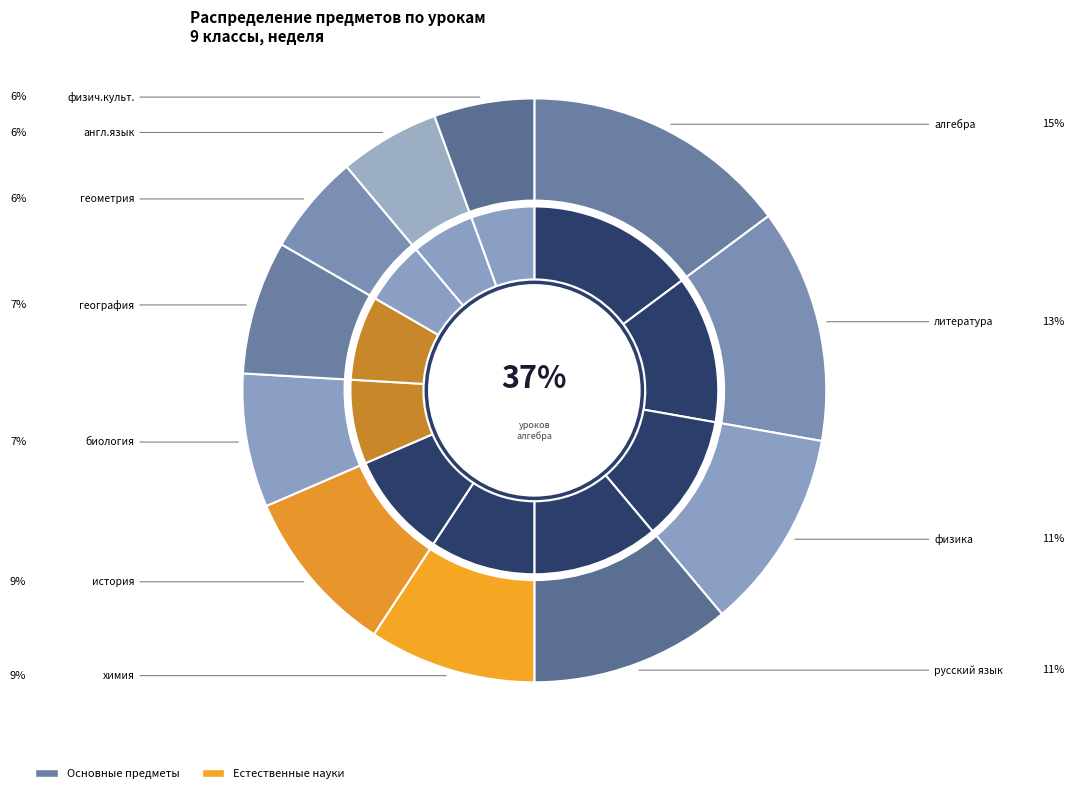

Which category has the biggest portion of the pie?

алгебра